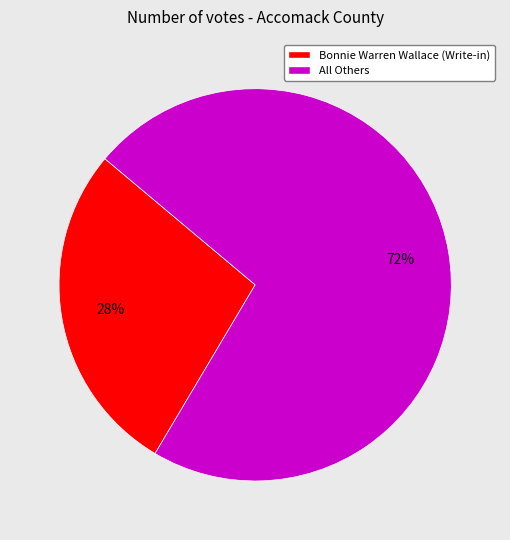

Which category has the biggest portion of the pie?

All Others